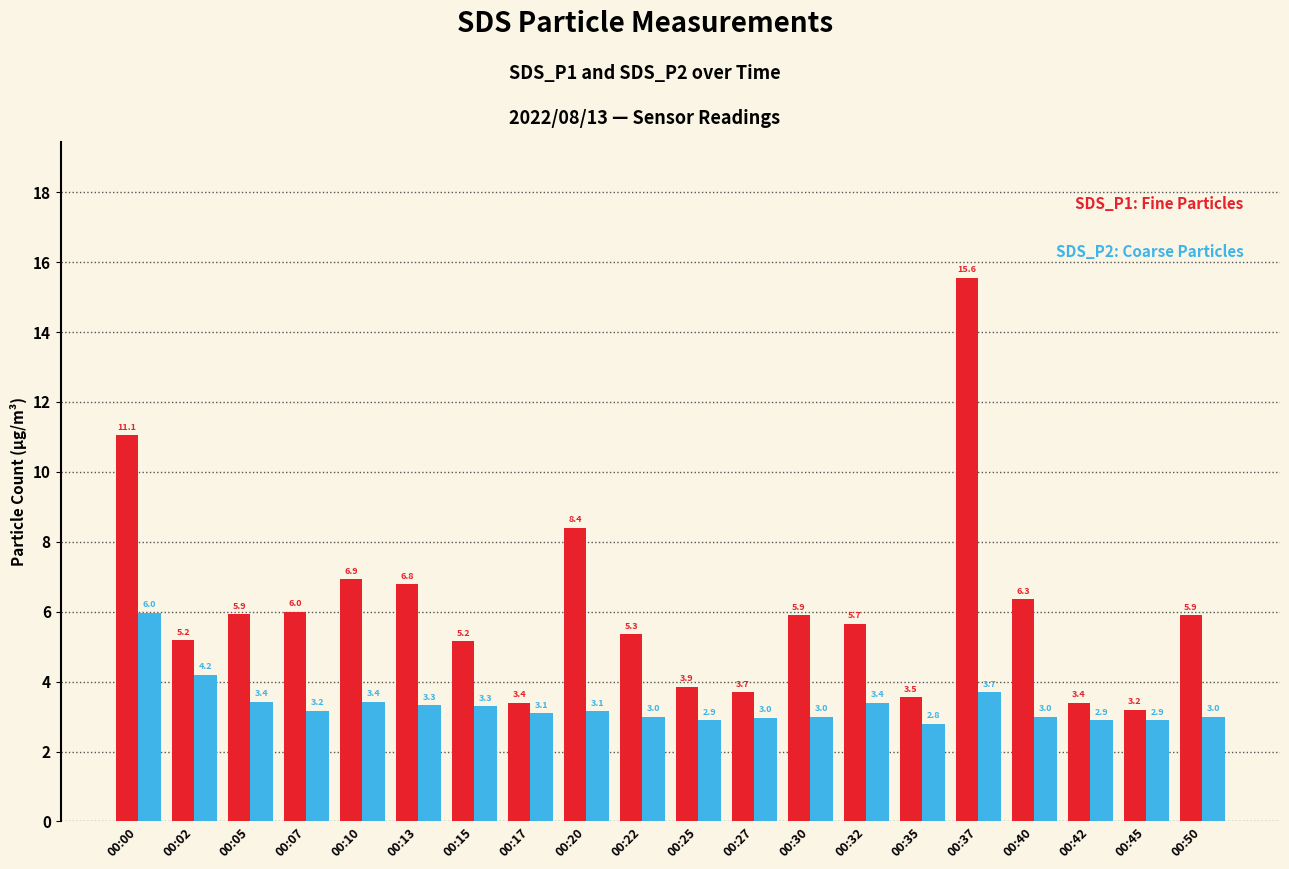

What is the total value across all series at 00:45?

6.1